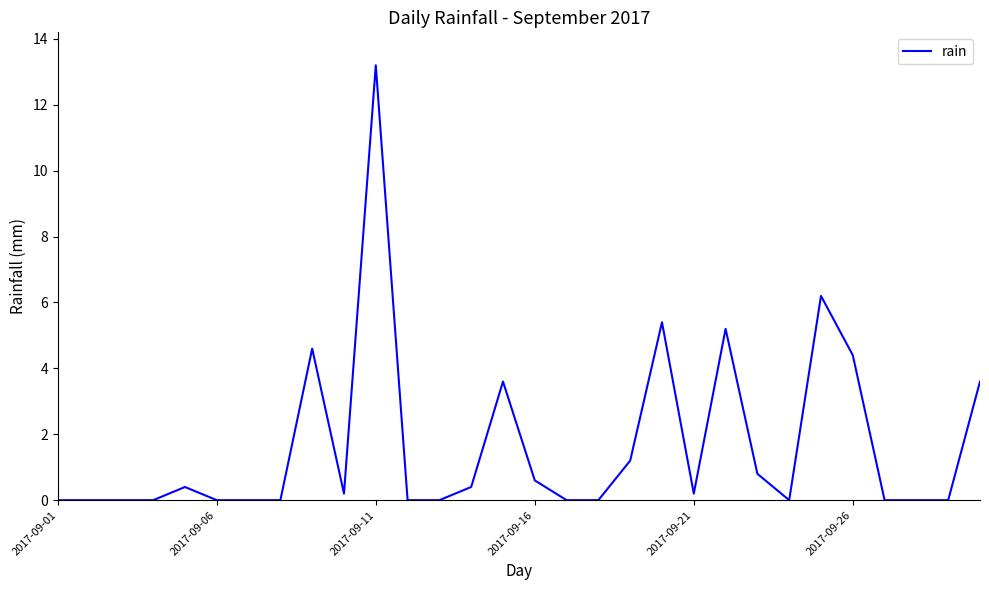

What is the difference between the maximum and minimum values?

13.2